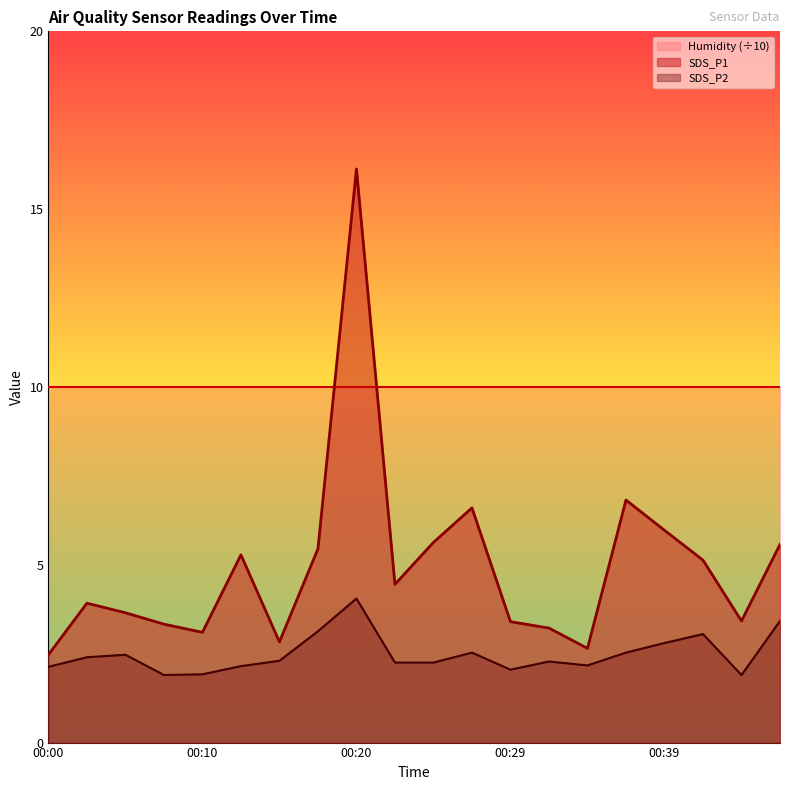

True or false: SDS_P1 and SDS_P2 cross at least once.

False